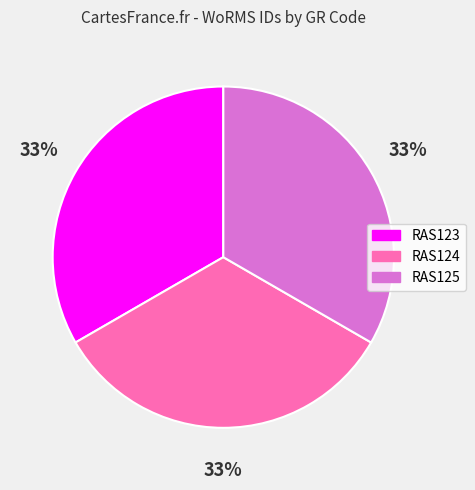

True or false: RAS123 accounts for 33% of the total.

True